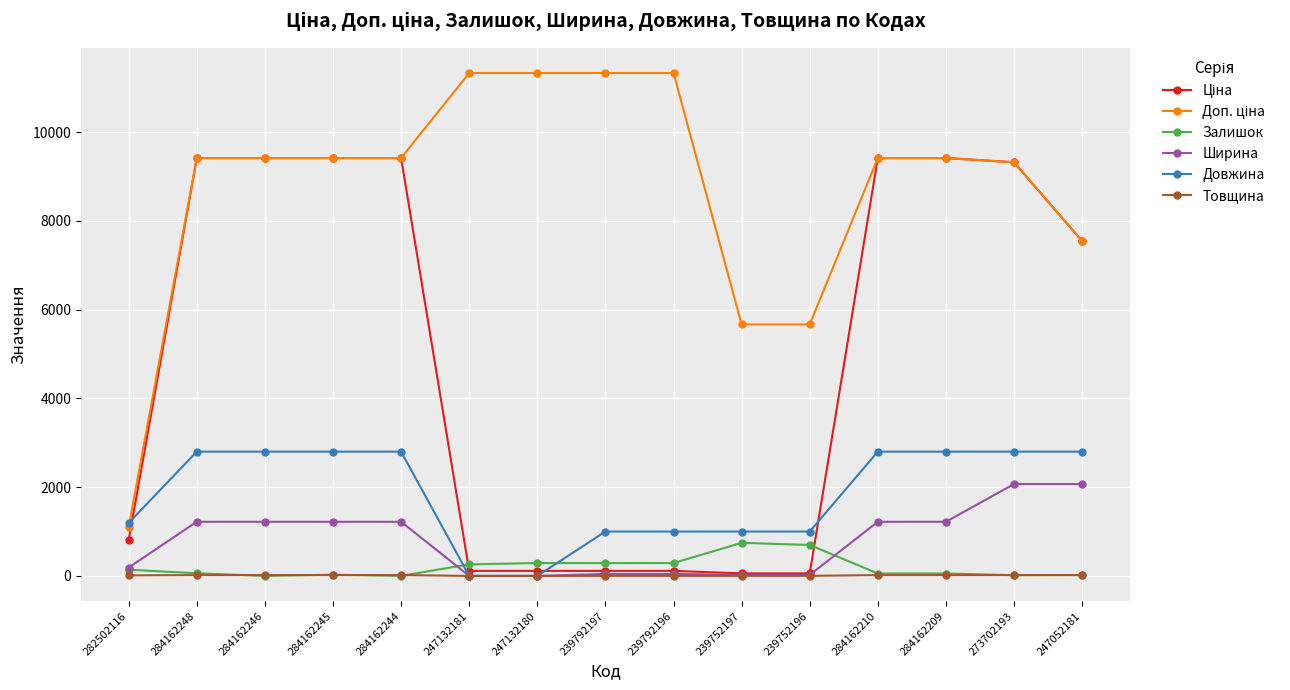

Count the number of data series in this chart.

6